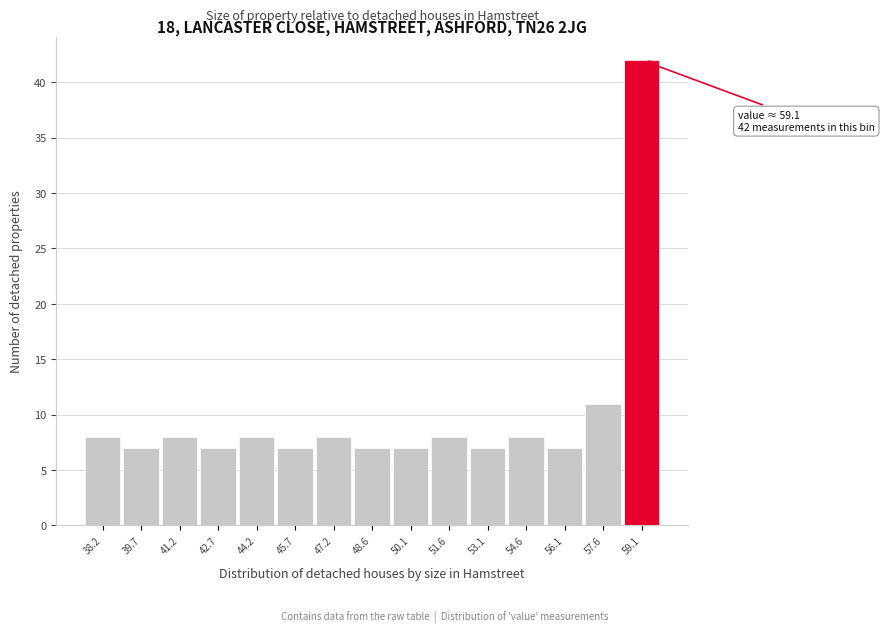

Which range on the x-axis has the tallest bar?

58.4 to 59.8